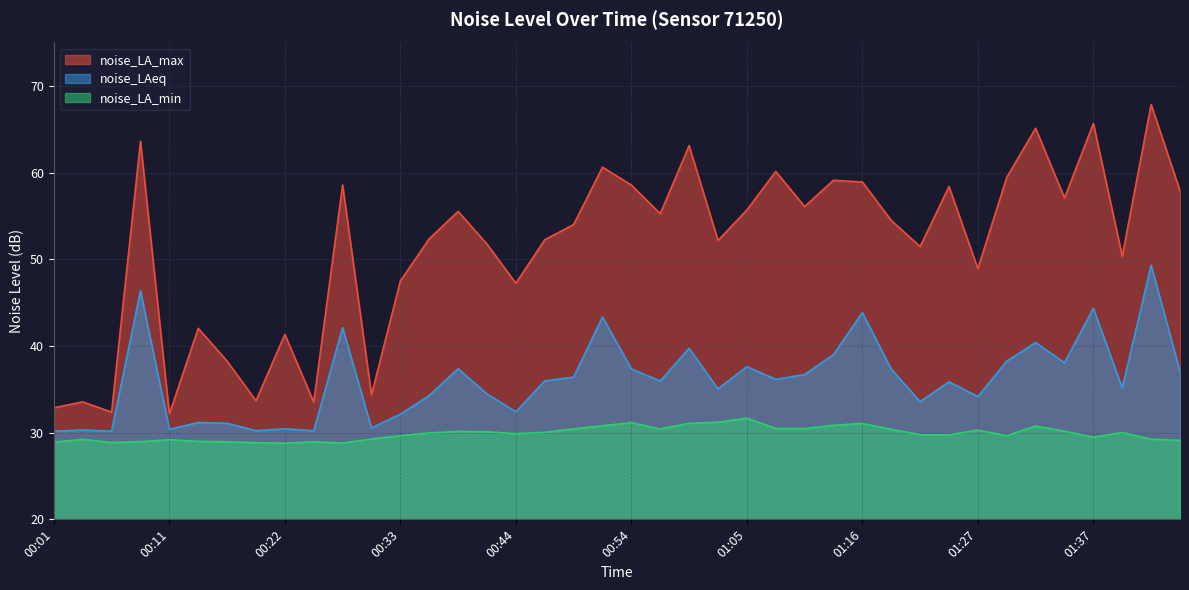

True or false: noise_LA_max and noise_LAeq cross at least once.

False